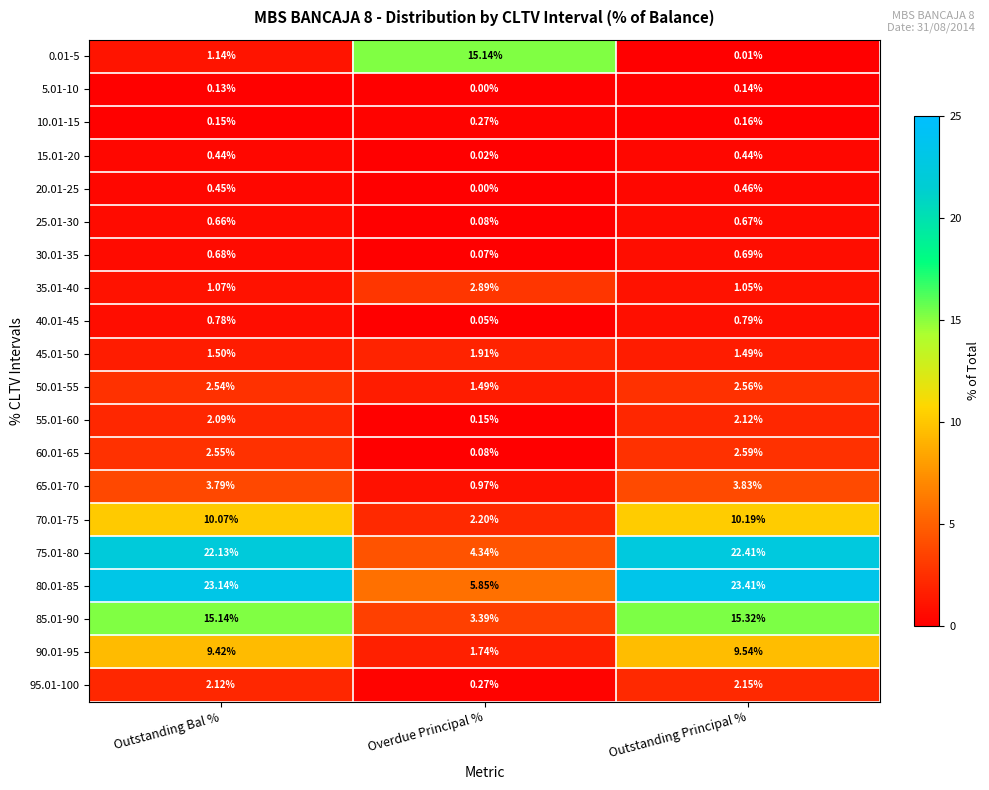

Which series has the largest total across all categories?

80.01-85